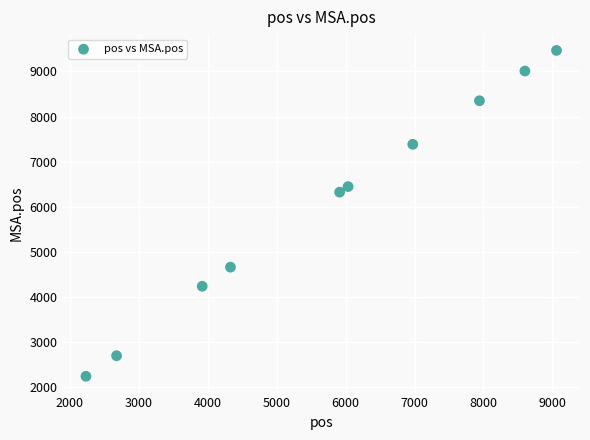

What Y value in the scatter plot is closest to 5851?

6322